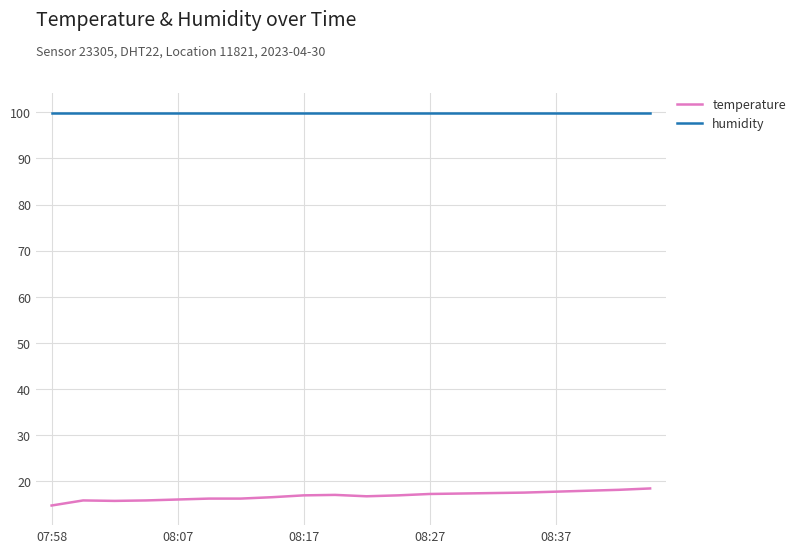

Rank the series by their average value, from highest to lowest.

humidity, temperature